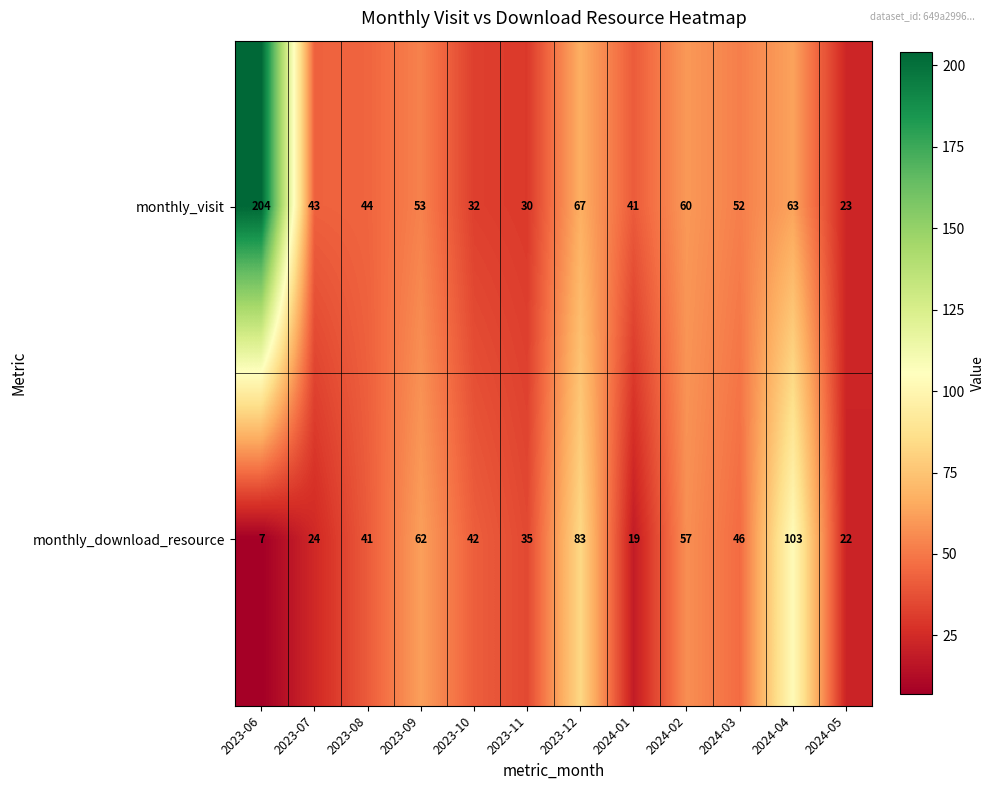

Count the number of data series in this chart.

2